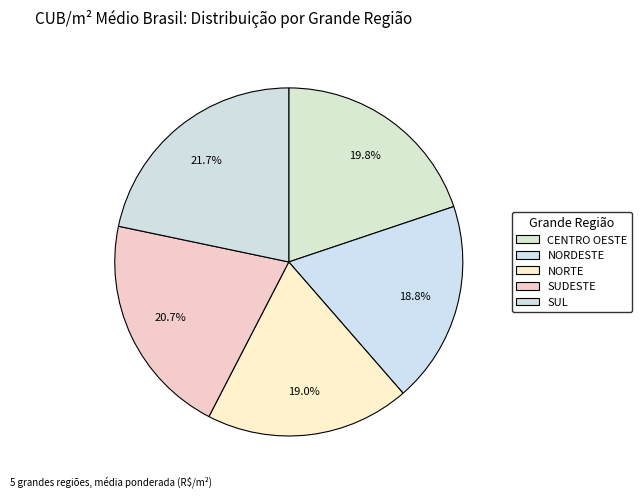

Between SUDESTE and CENTRO OESTE, which is larger?

SUDESTE